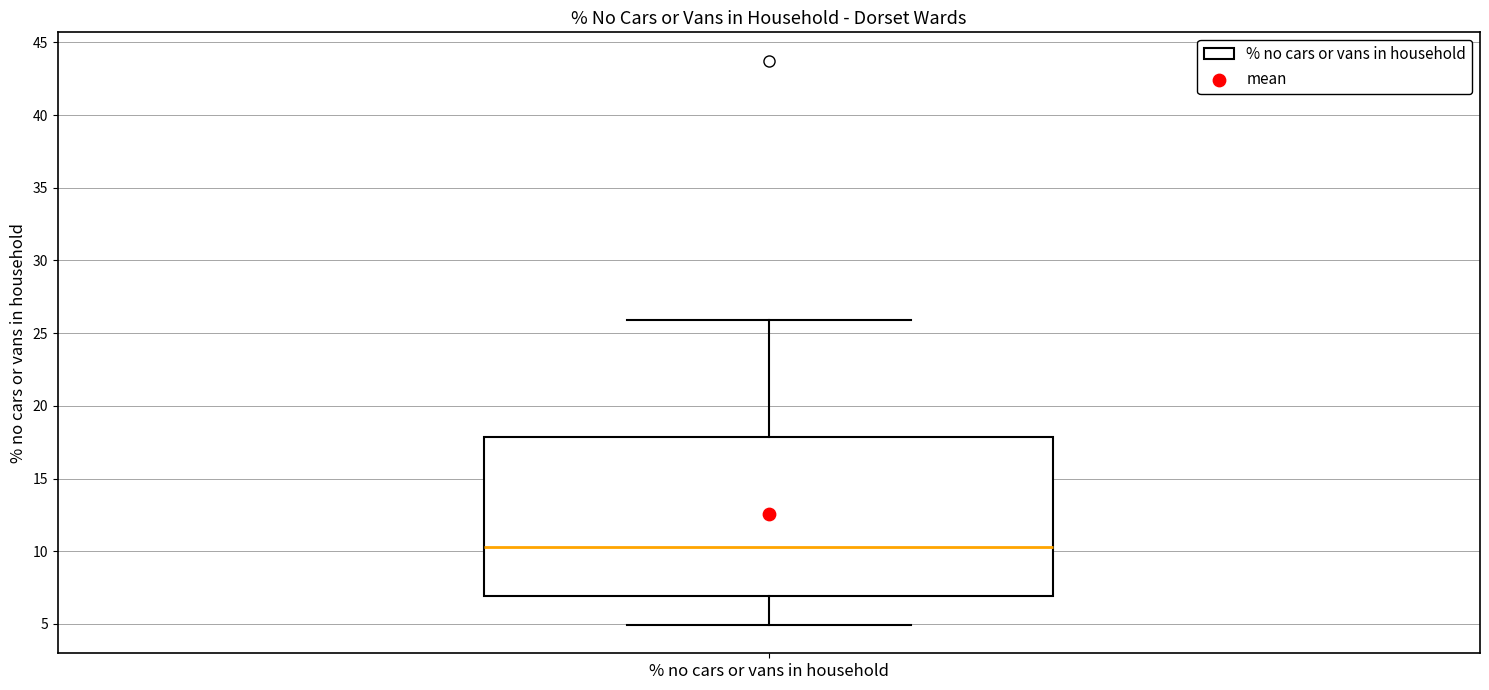

Where does the lower whisker of the box for % no cars or vans in household end on the y-axis? The values are not printed on the chart, so give them approximately, as read against the axis.

5.0